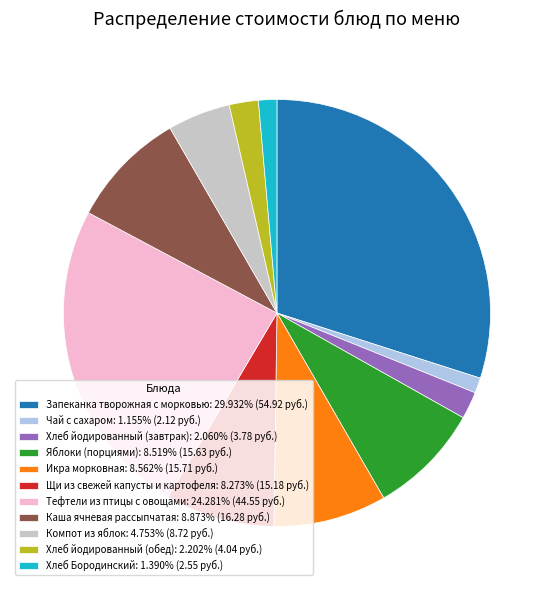

How many slices are in this pie chart?

11